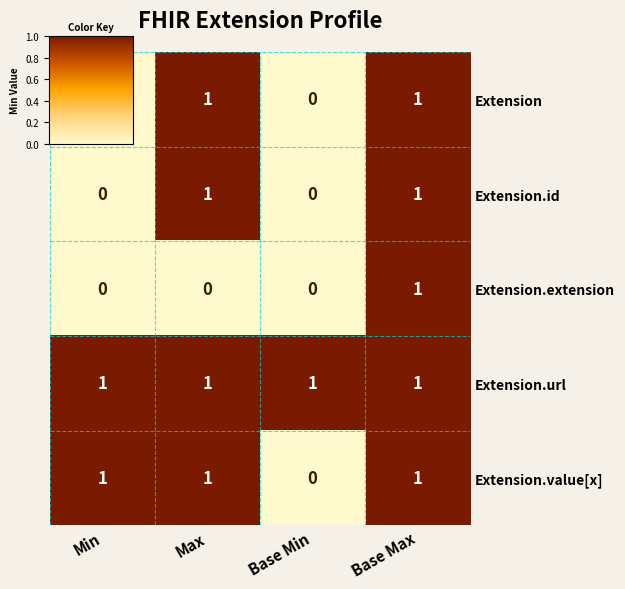

Between Max and Base Max, which series saw the biggest shift?

Extension.extension